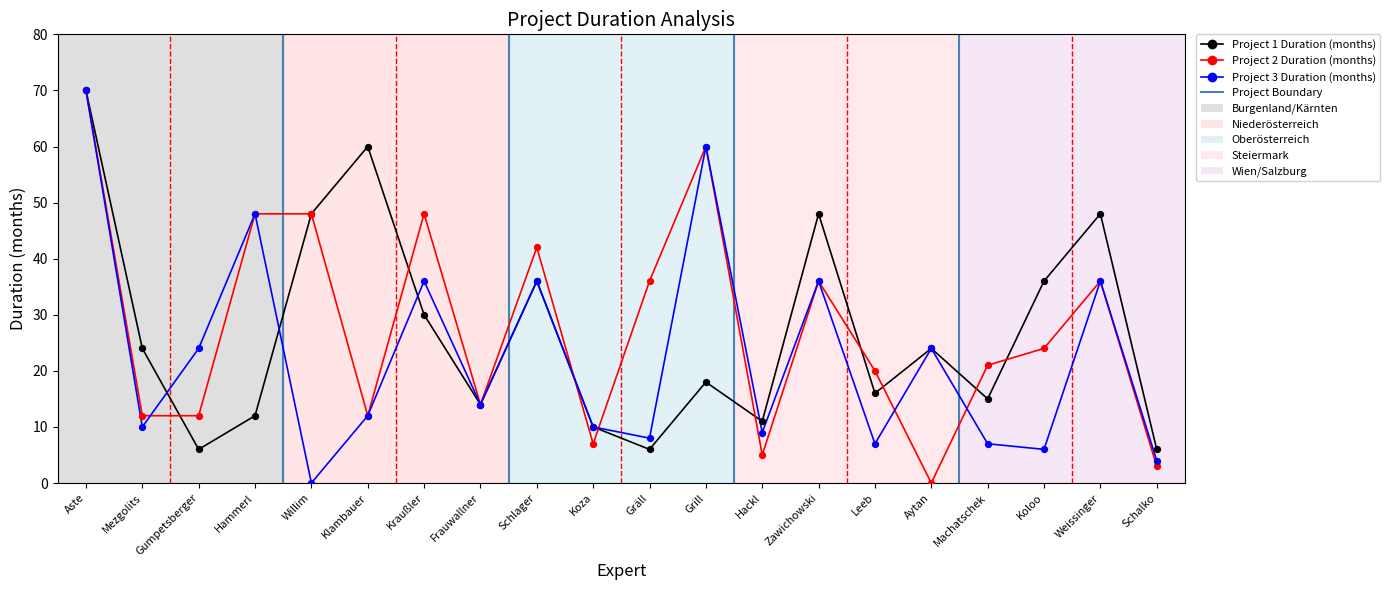

What is the difference between the highest and lowest values at Kraußler?

18